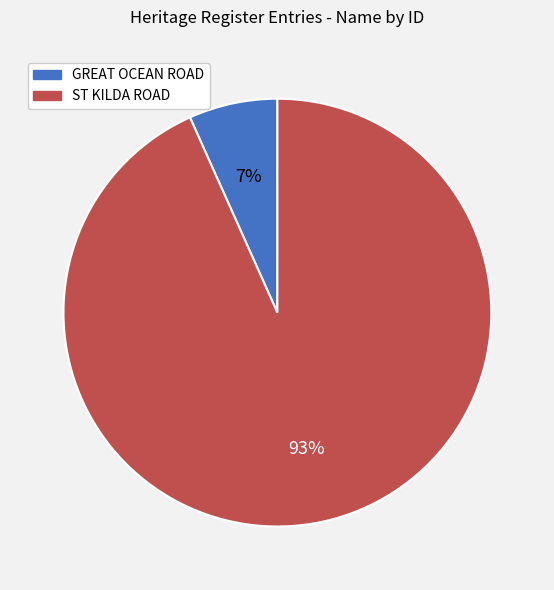

To the nearest percent, what portion does GREAT OCEAN ROAD represent?

7%